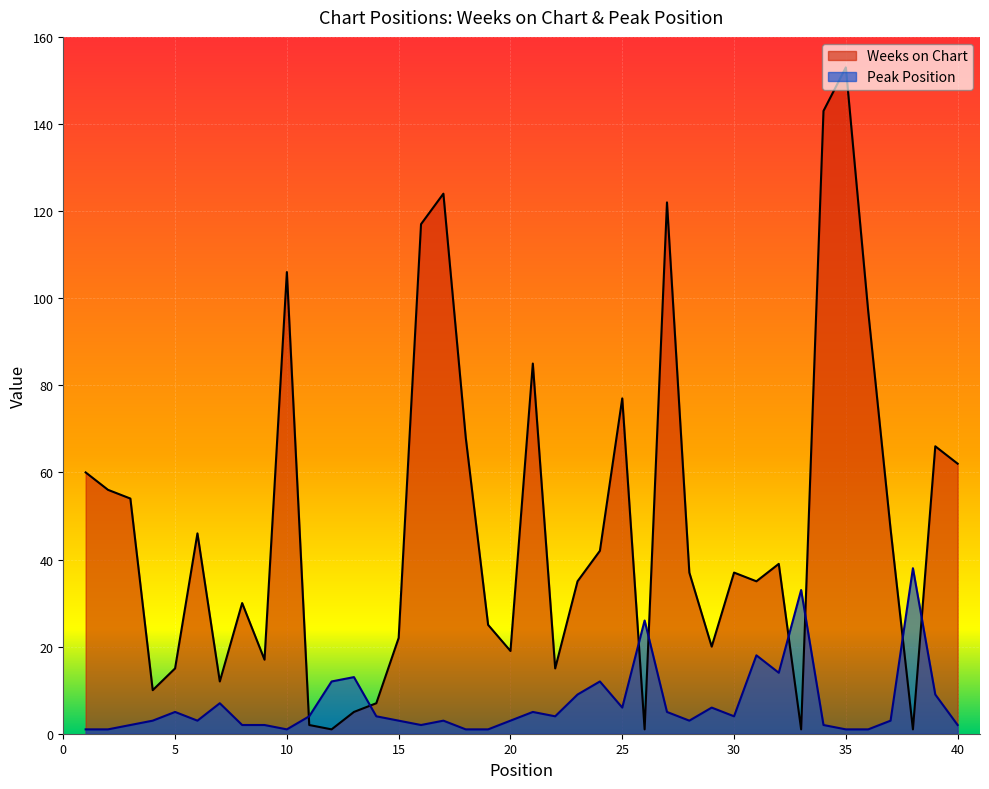

Count the number of data series in this chart.

2